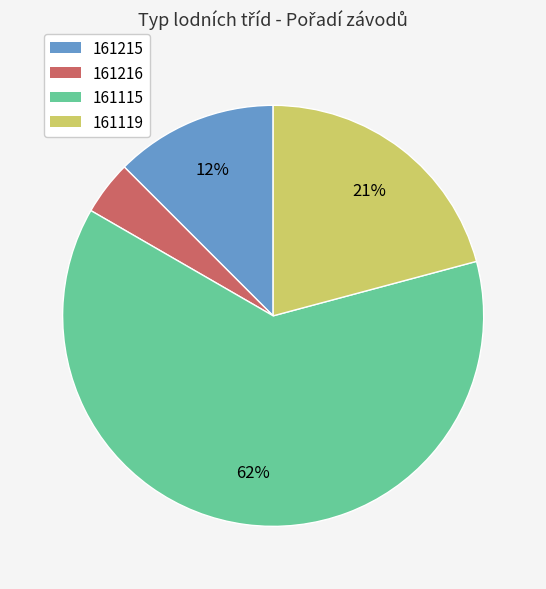

Approximately how many times larger is the value at 161216 compared to 161215?

0.3